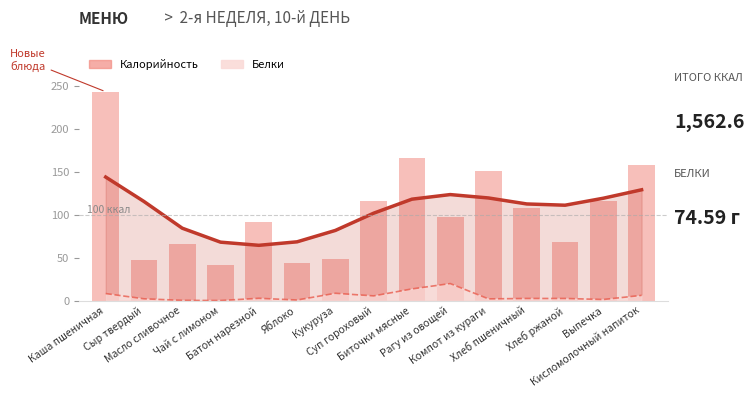

How many groups of bars are there?

15